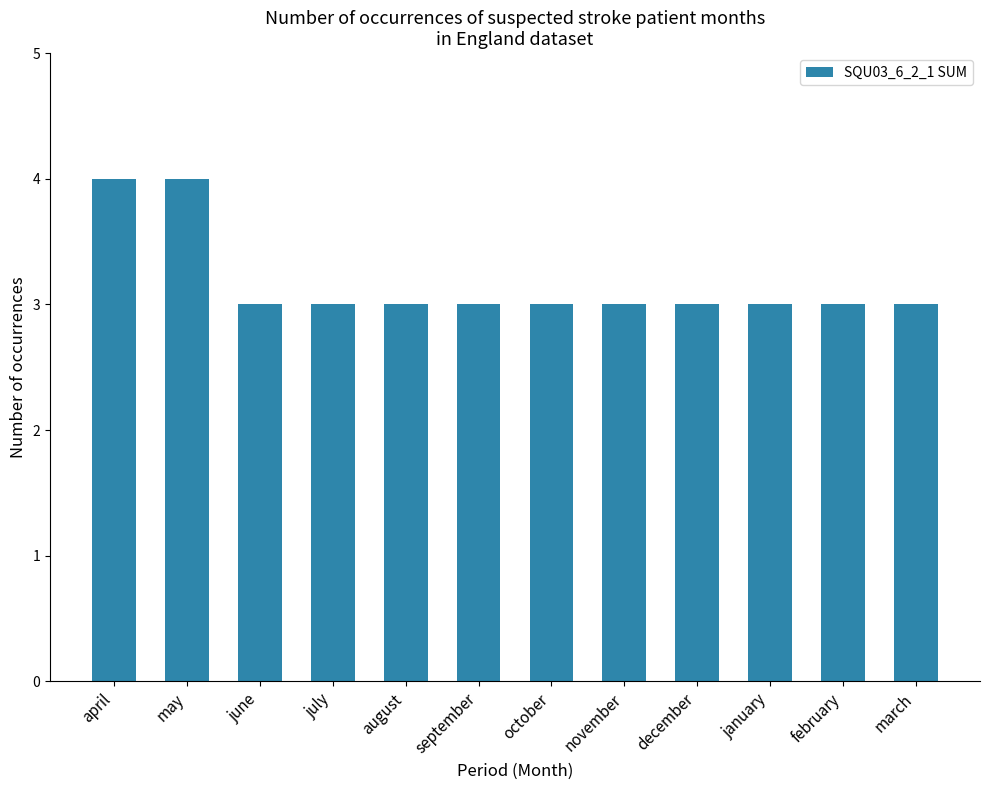

Is it true that the value at september is 5?

False